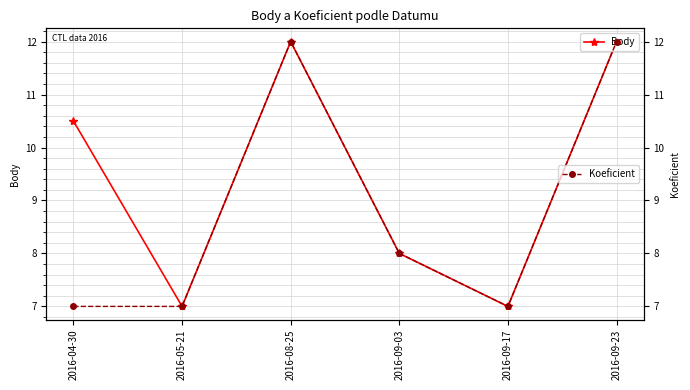

At how many categories does at least one series exceed 10?

3